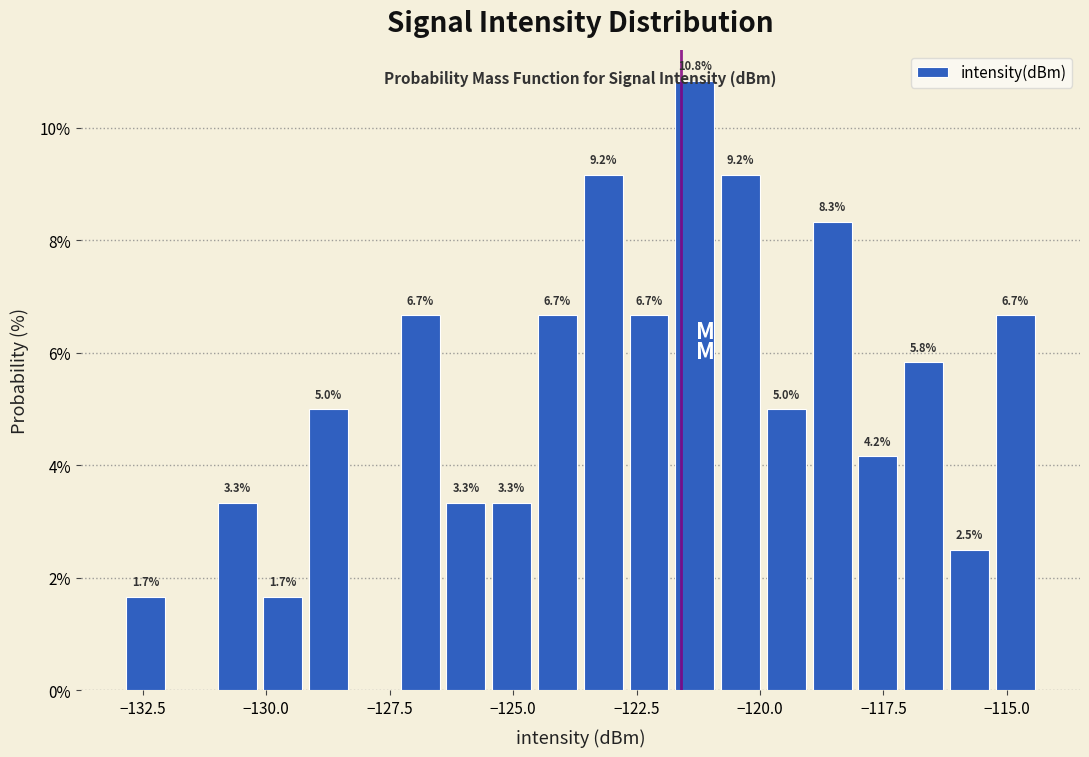

Read against the x-axis, roughly where is the centre of the tallest bar?

-121.5